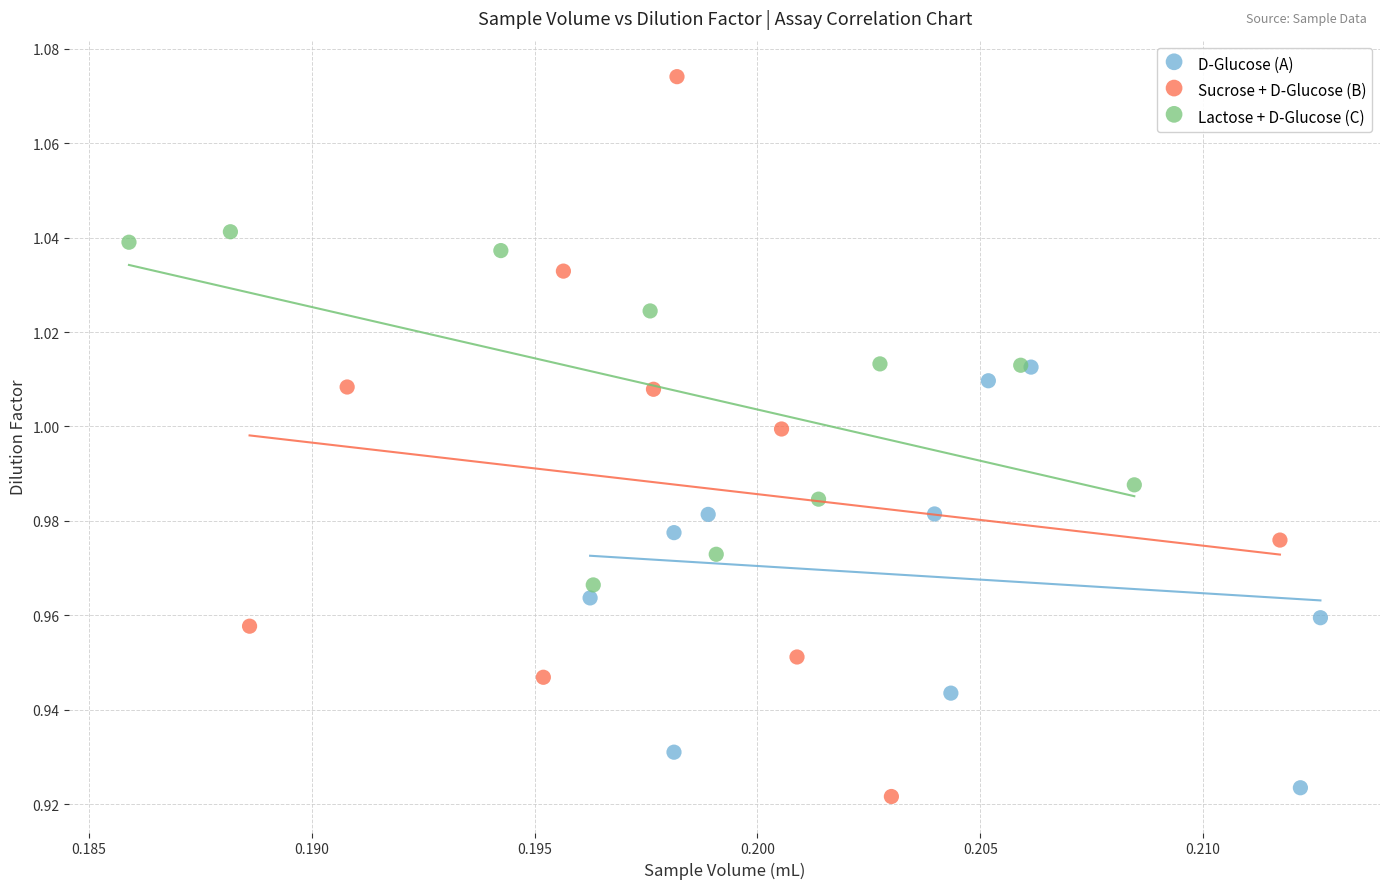

Which series has the widest spread of Y values?

Sucrose + D-Glucose (B)